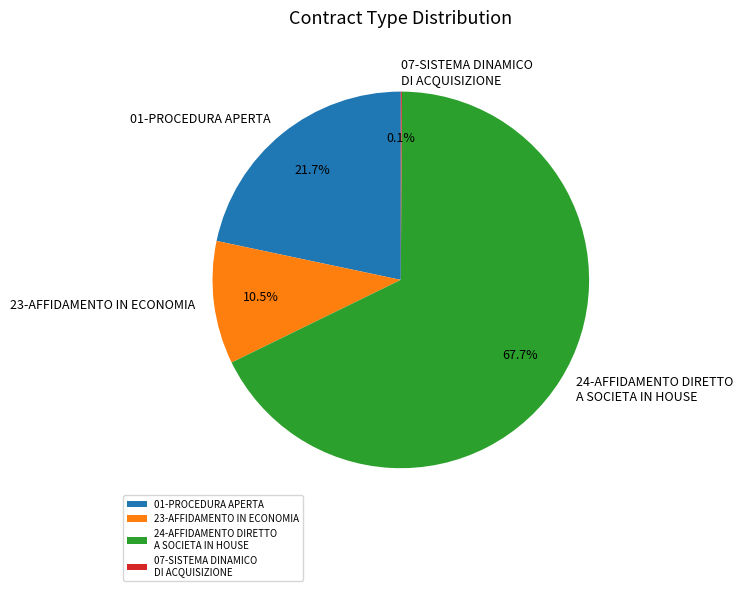

Between 01-PROCEDURA APERTA and 24-AFFIDAMENTO DIRETTO A SOCIETA IN HOUSE, which is larger?

24-AFFIDAMENTO DIRETTO A SOCIETA IN HOUSE